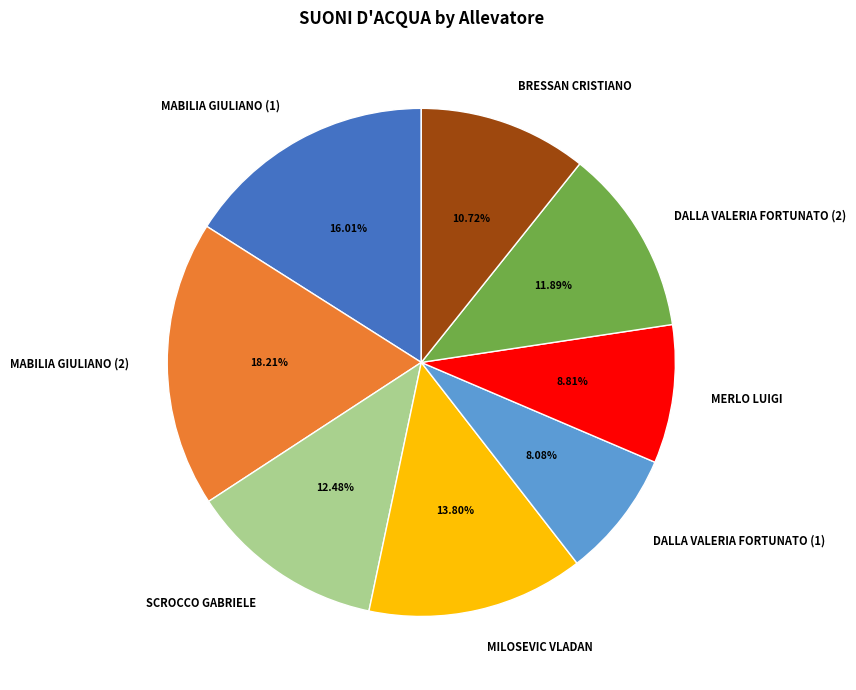

Does DALLA VALERIA FORTUNATO (2) account for over 50% of the chart?

No